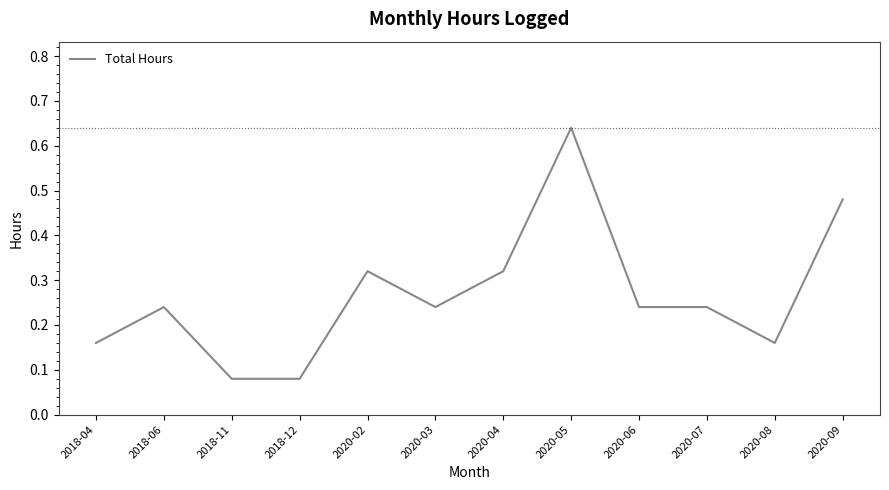

The value at 2018-06 is 0.4. True or false?

False